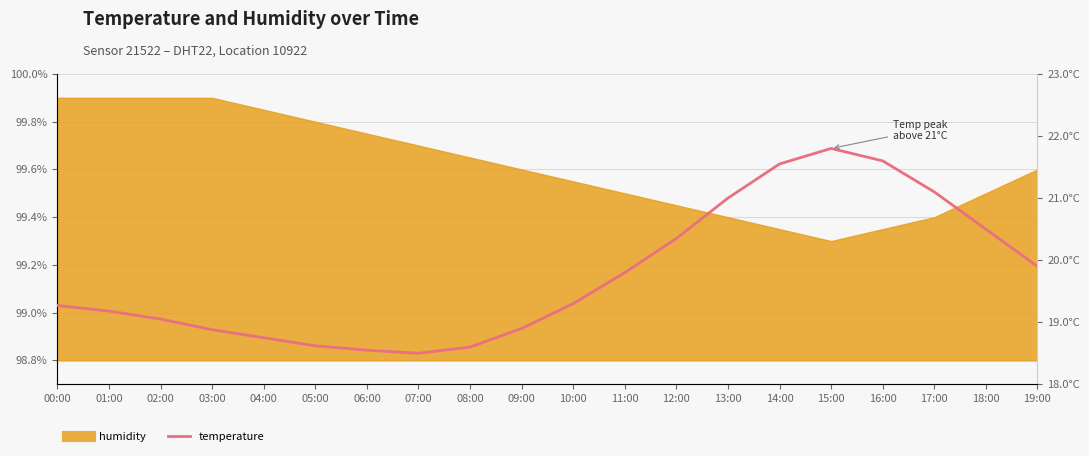

What position from the right is 09:00?

11